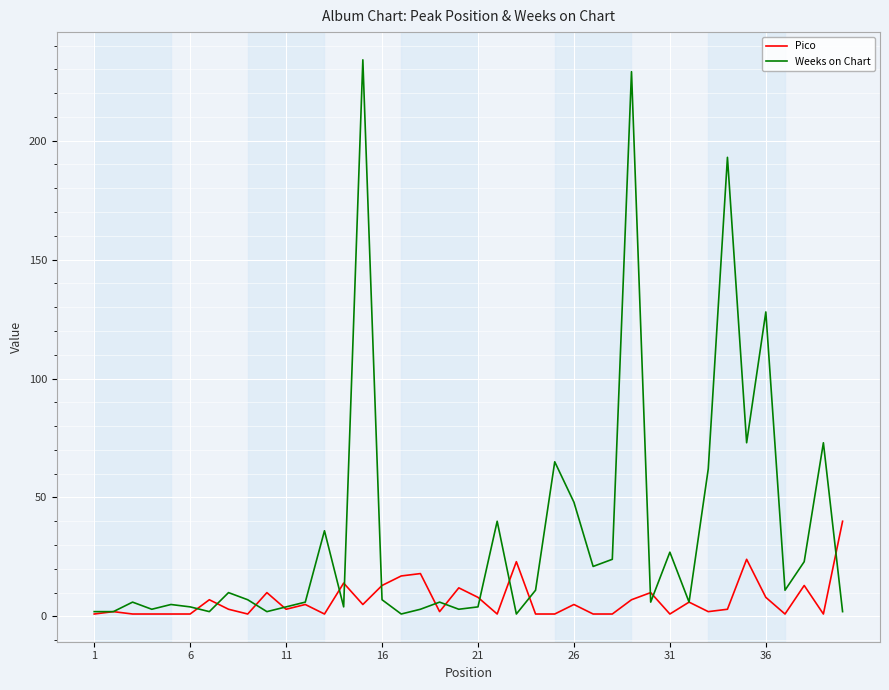

Which series has the widest spread of values?

Weeks on Chart